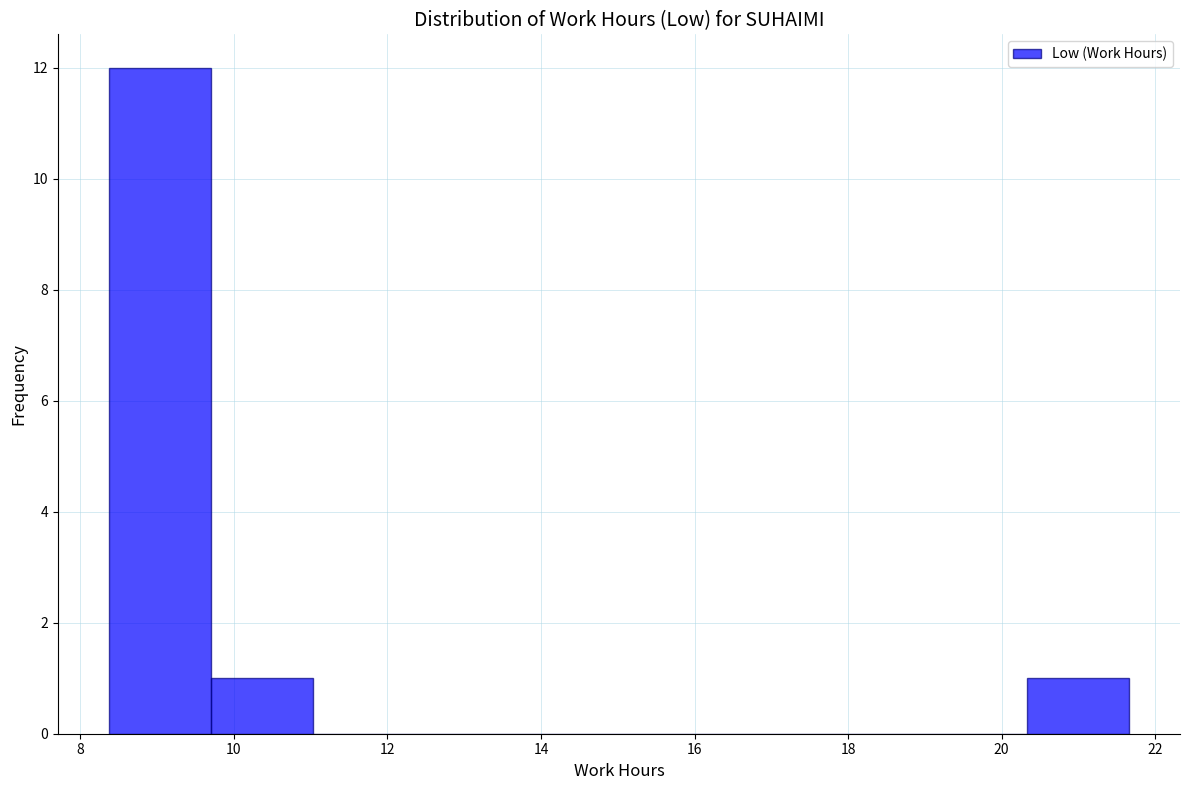

Over which range of the x-axis is the bar tallest?

8.4 to 9.6